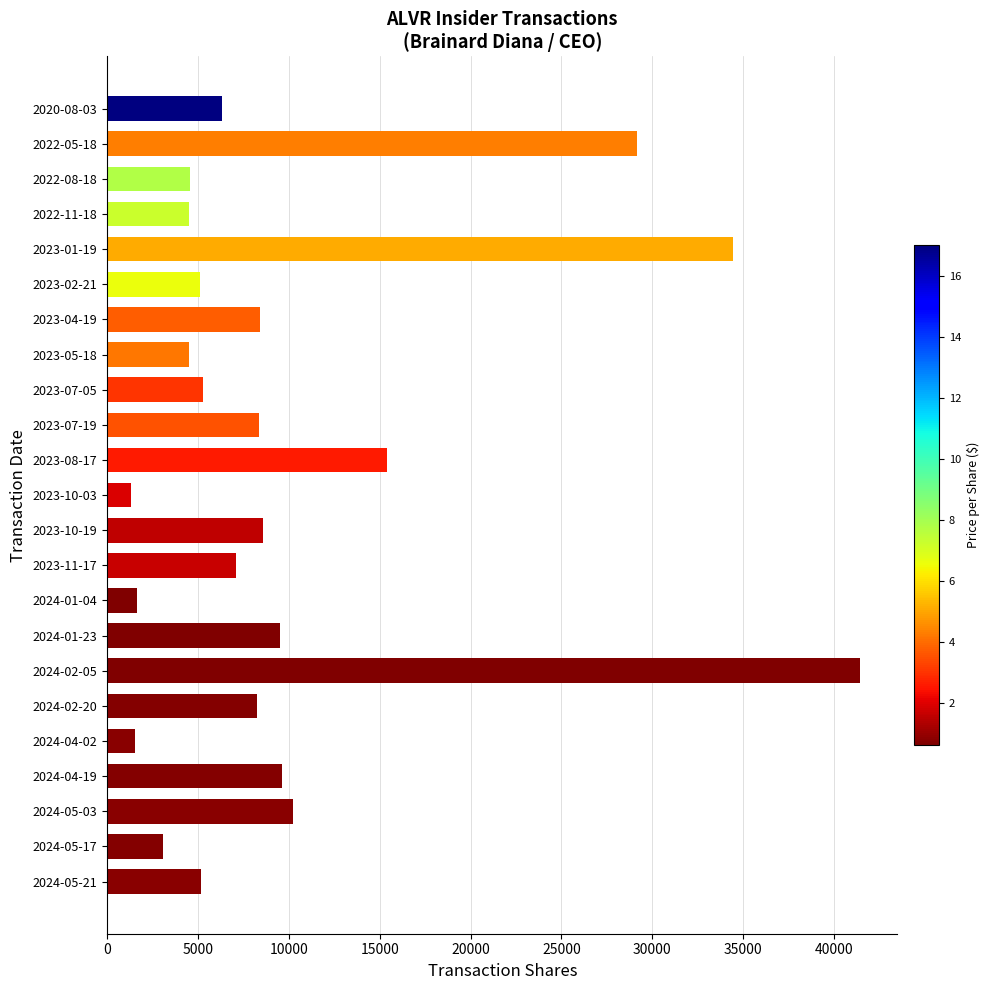

How many data points does each series have?

23